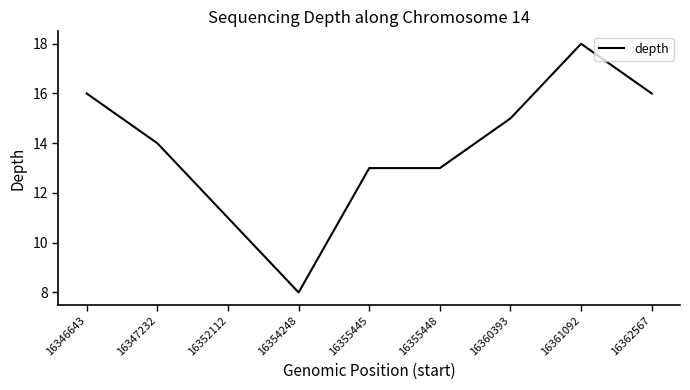

Reading left to right, what are all the values shown in this chart?

16346643=16	16347232=14	16352112=11	16354248=8	16355445=13	16355448=13	16360393=15	16361092=18	16362567=16